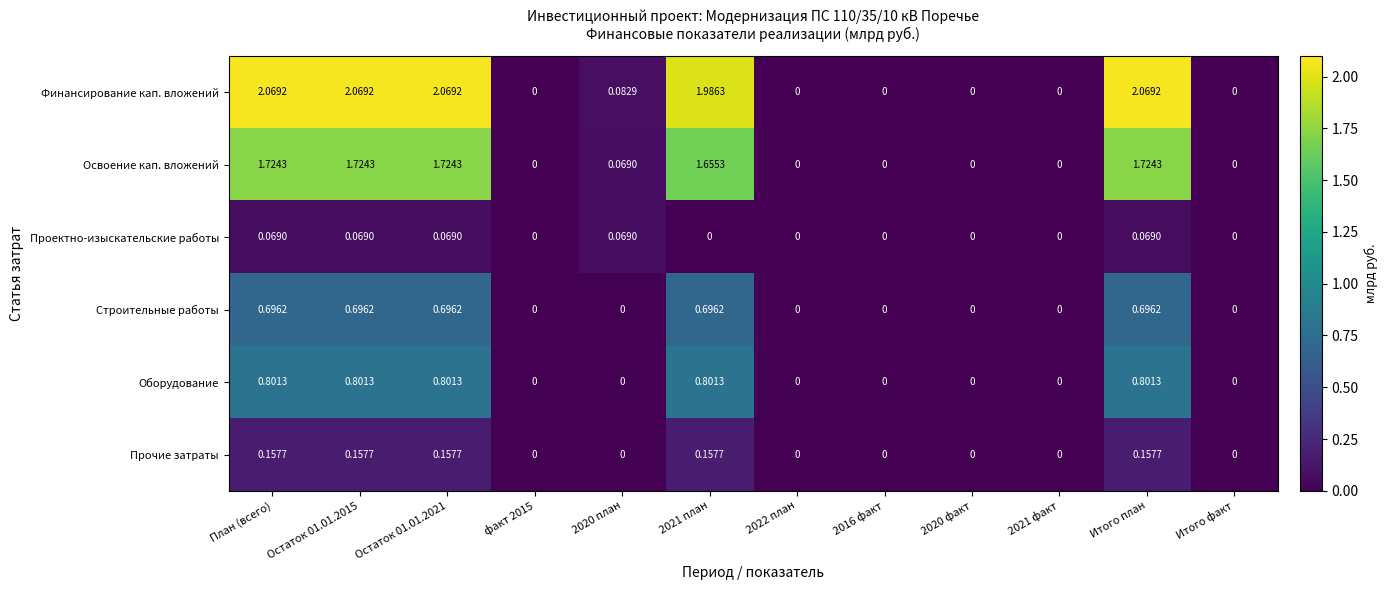

List the series in order of their peak value, highest first.

Финансирование кап. вложений, Освоение кап. вложений, Оборудование, Строительные работы, Прочие затраты, Проектно-изыскательские работы